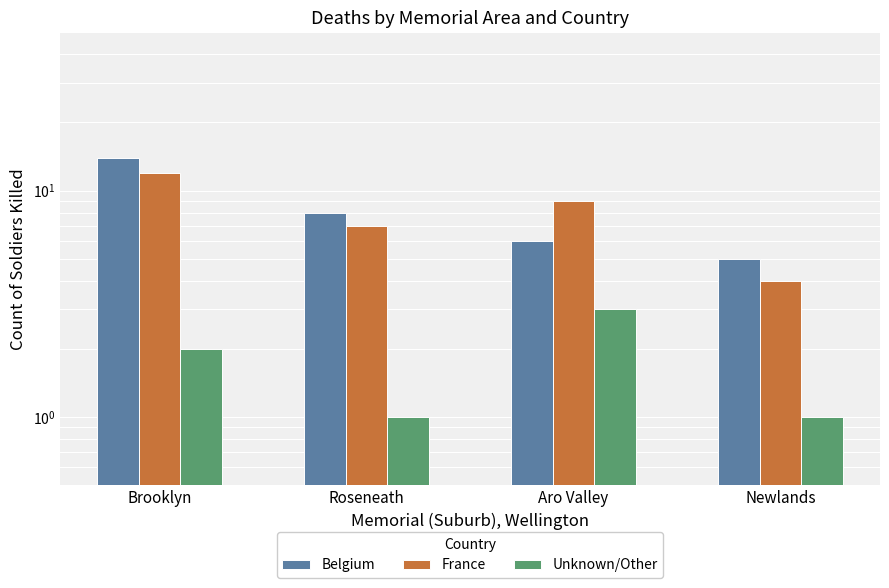

What is the maximum value shown in the chart?

14